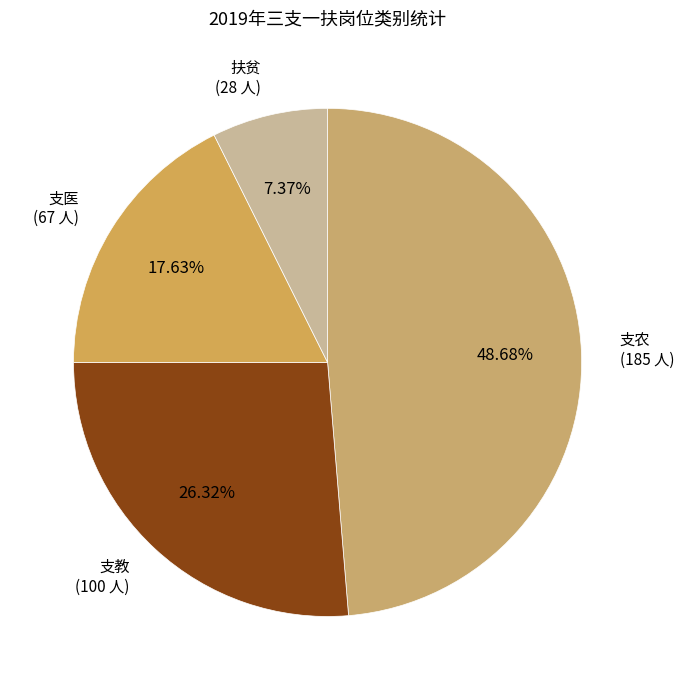

Do 支农 (185 人) and 扶贫 (28 人) together represent more than half of the pie?

Yes